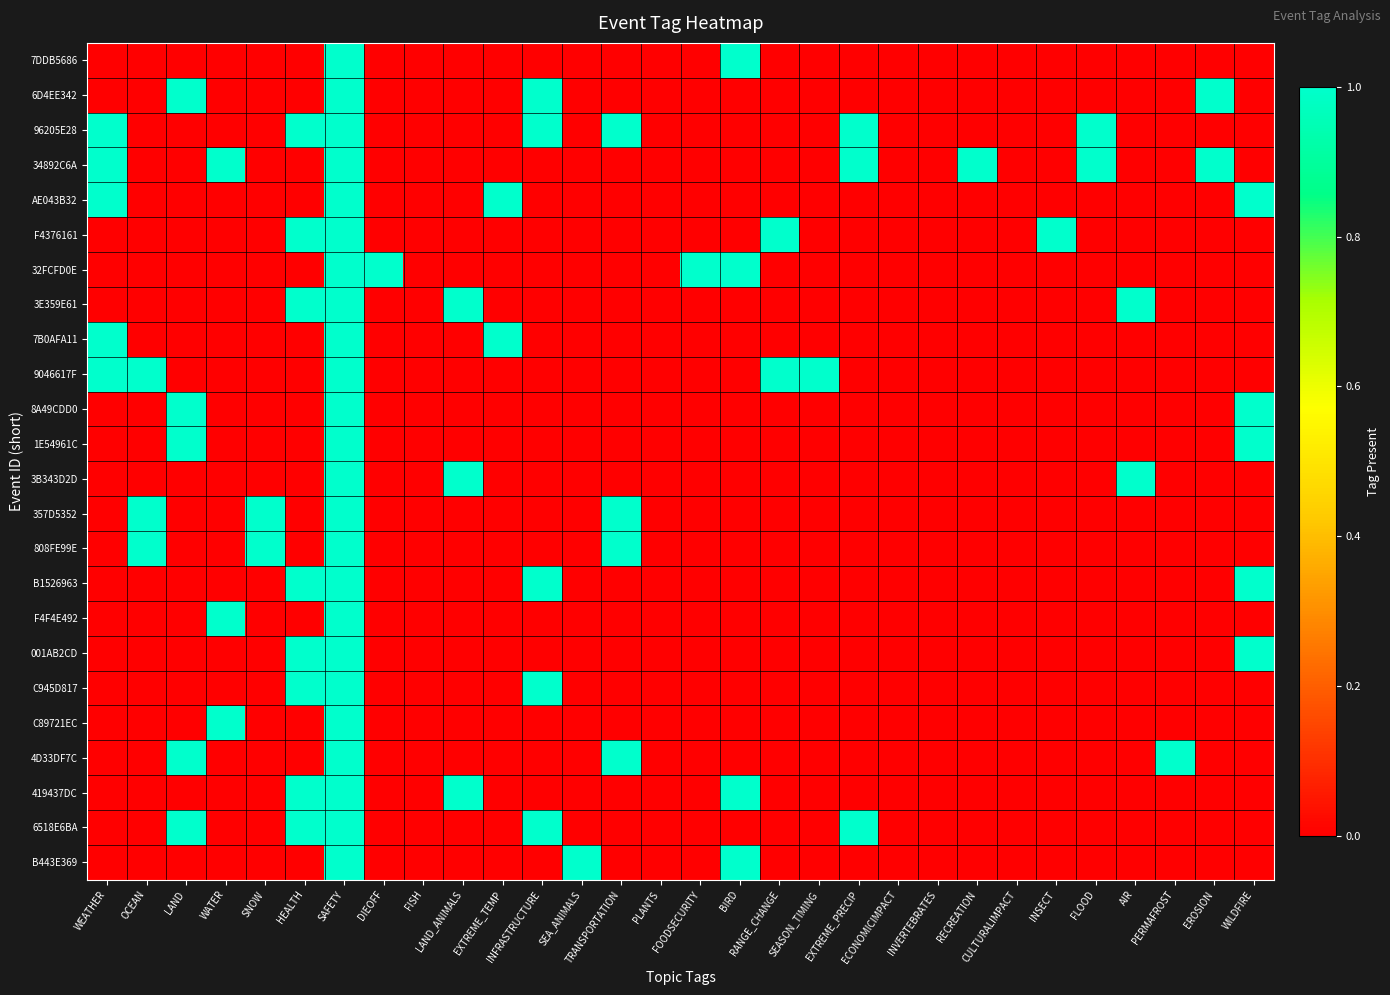

What is the total value across all series at AIR?

2